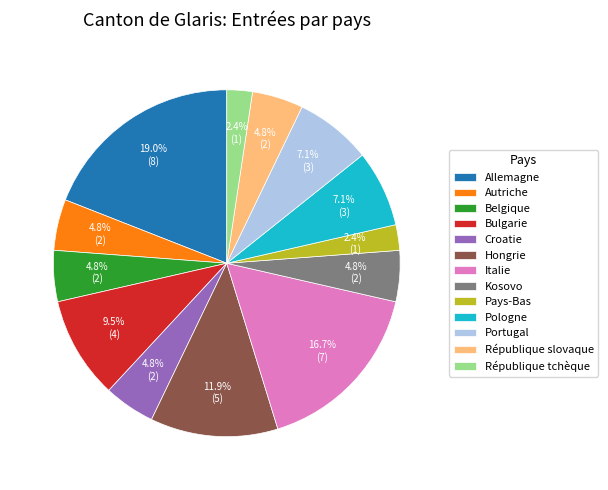

To the nearest percent, what is the average slice percentage?

8%